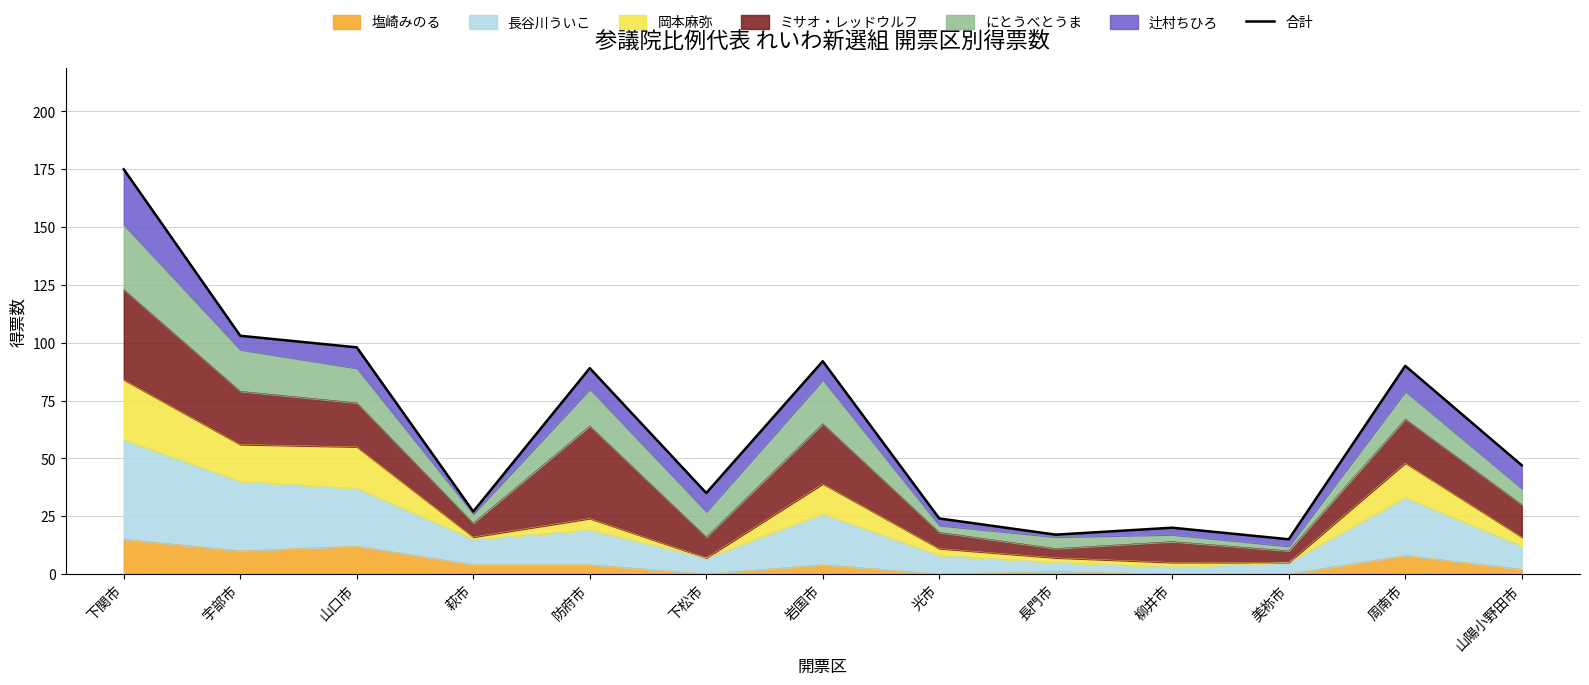

How many values are below 47?

6